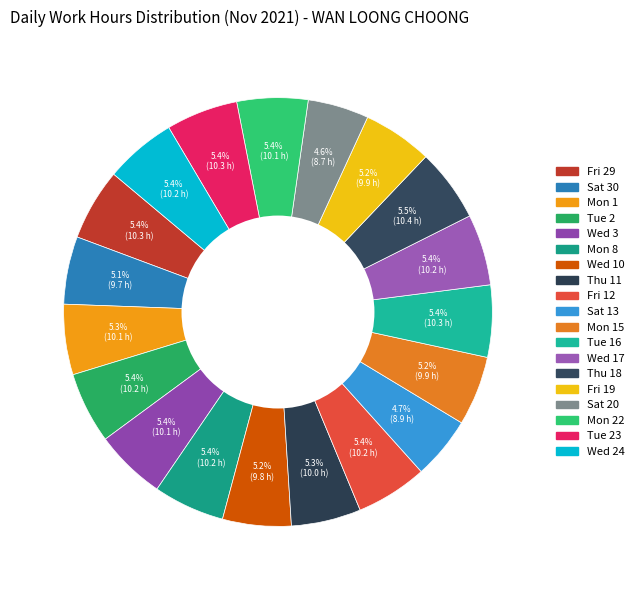

Count the number of slices in the pie.

19